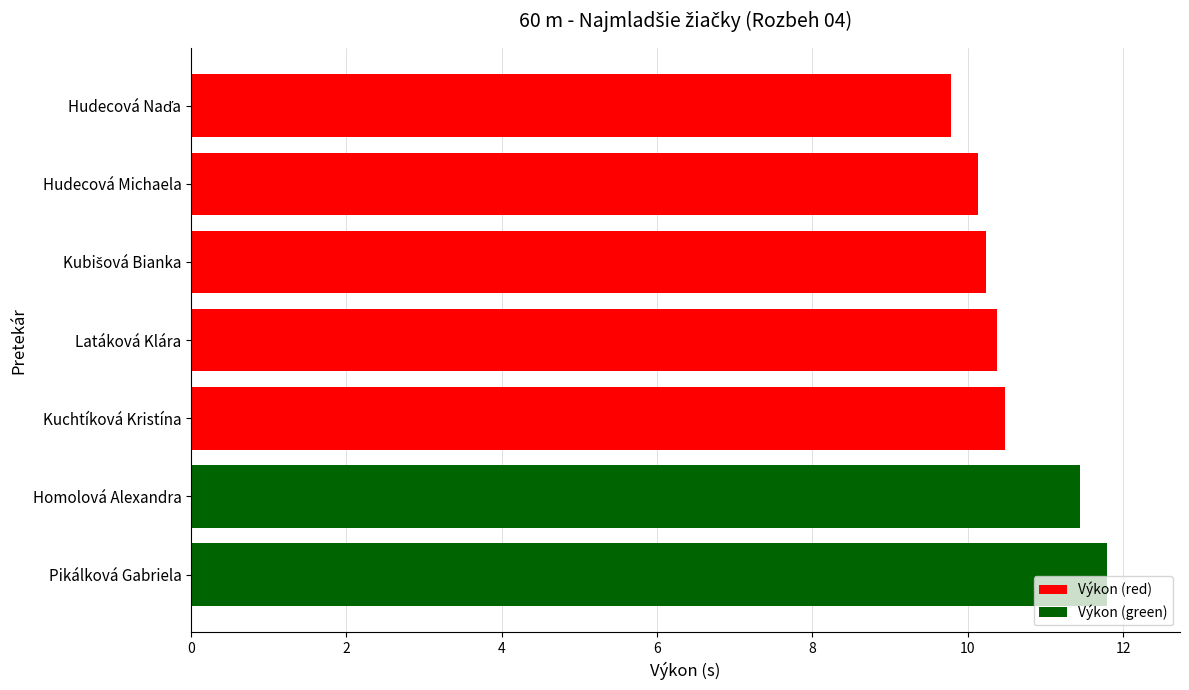

How many bars are there in total?

7